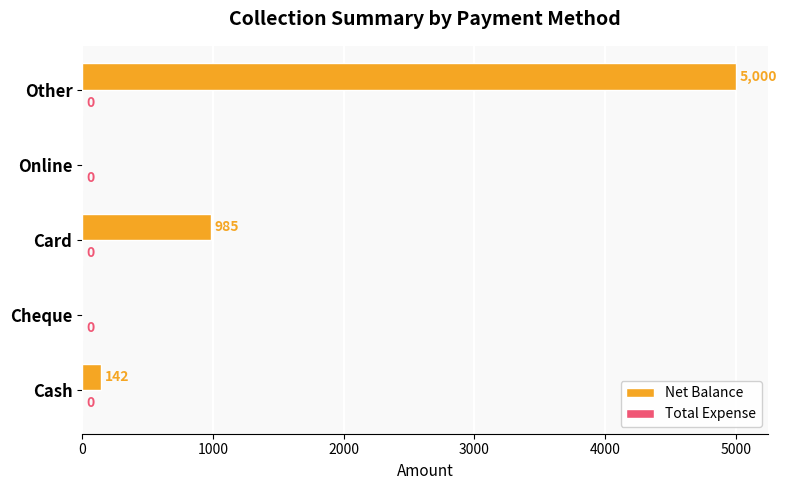

What is the sum of all values?

6127